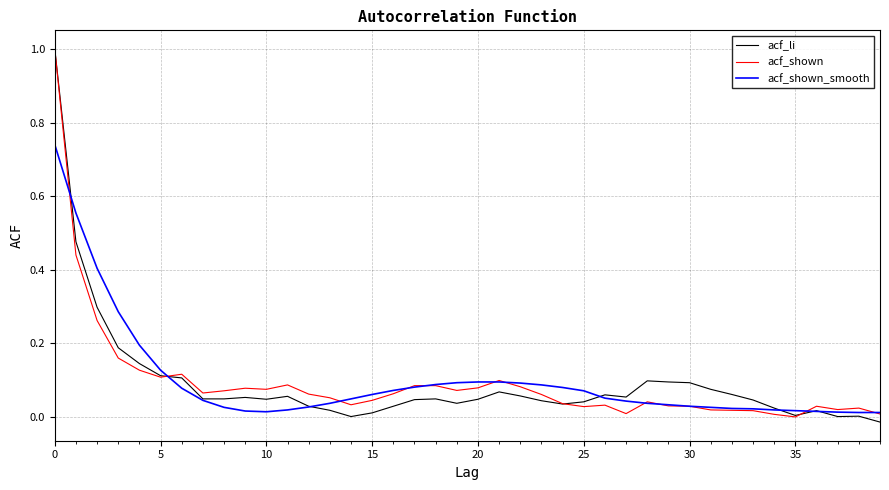

What are all the series names shown in the legend?

acf_li, acf_shown, acf_shown_smooth